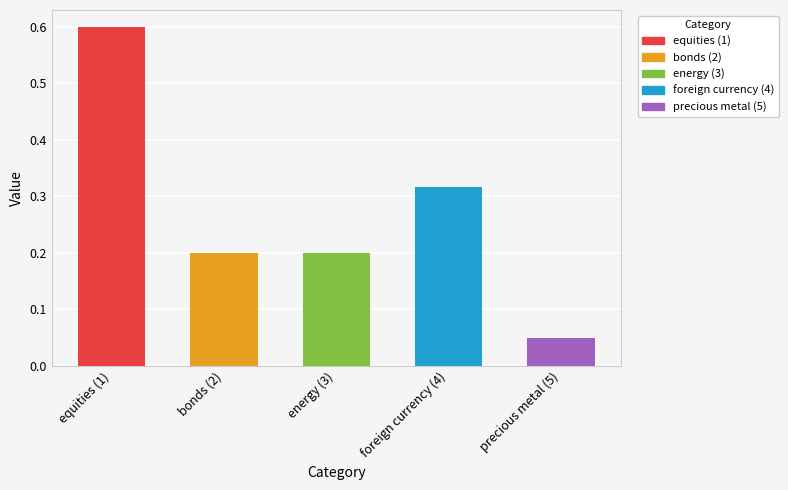

How many categories are shown in the chart?

5